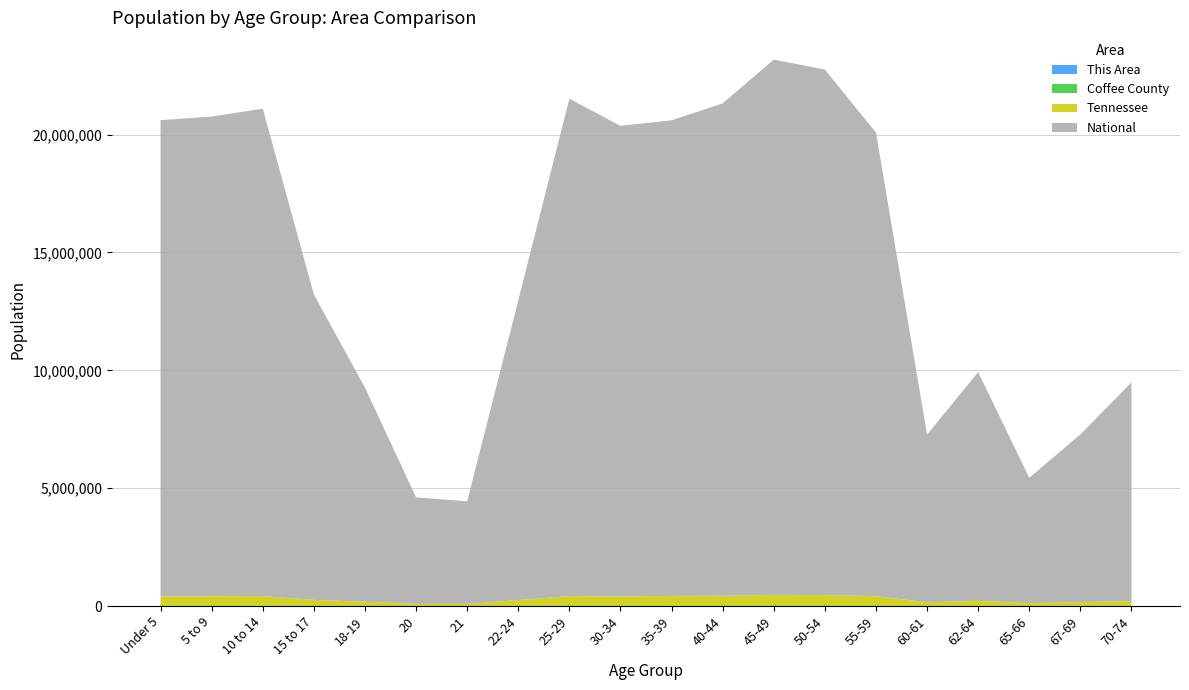

Reading left to right, what are all the values shown in this chart?

This Area: Under 5=158	5 to 9=186	10 to 14=154	15 to 17=100	18-19=65	20=22	21=31	22-24=81	25-29=138	30-34=164	35-39=176	40-44=168	45-49=212	50-54=174	55-59=176	60-61=77	62-64=83	65-66=64	67-69=71	70-74=102
Coffee County: Under 5=3509	5 to 9=3474	10 to 14=3656	15 to 17=2221	18-19=1364	20=607	21=559	22-24=1760	25-29=3043	30-34=3092	35-39=3320	40-44=3430	45-49=3997	50-54=3839	55-59=3414	60-61=1261	62-64=1928	65-66=1079	67-69=1475	70-74=2077
Tennessee: Under 5=407813	5 to 9=412181	10 to 14=418941	15 to 17=257066	18-19=180120	20=89380	21=86356	22-24=250508	25-29=417683	30-34=406314	35-39=423622	40-44=430508	45-49=467087	50-54=459349	55-59=414991	60-61=155235	62-64=215489	65-66=119944	67-69=160594	70-74=206536
National: Under 5=20201362	5 to 9=20348657	10 to 14=20677194	15 to 17=12954254	18-19=9086089	20=4519129	21=4354294	22-24=12712576	25-29=21101849	30-34=19962099	35-39=20179642	40-44=20890964	45-49=22708591	50-54=22298125	55-59=19664805	60-61=7113727	62-64=9704197	65-66=5319902	67-69=7115361	70-74=9278166